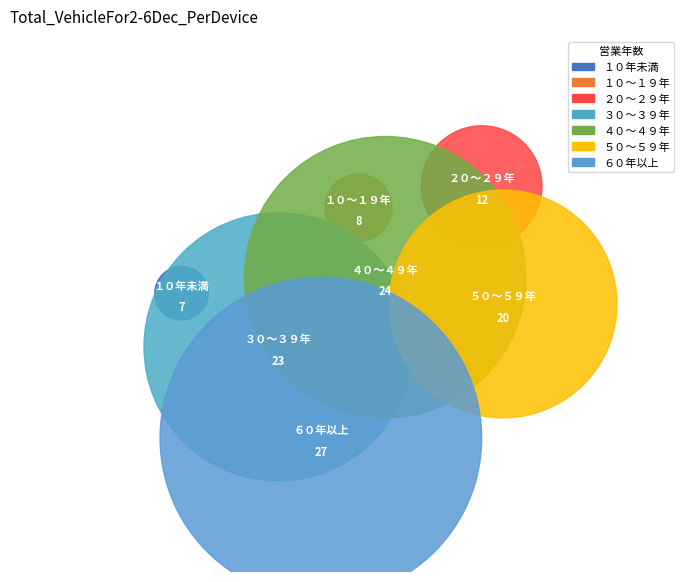

To the nearest percent, what is the average slice percentage?

14%